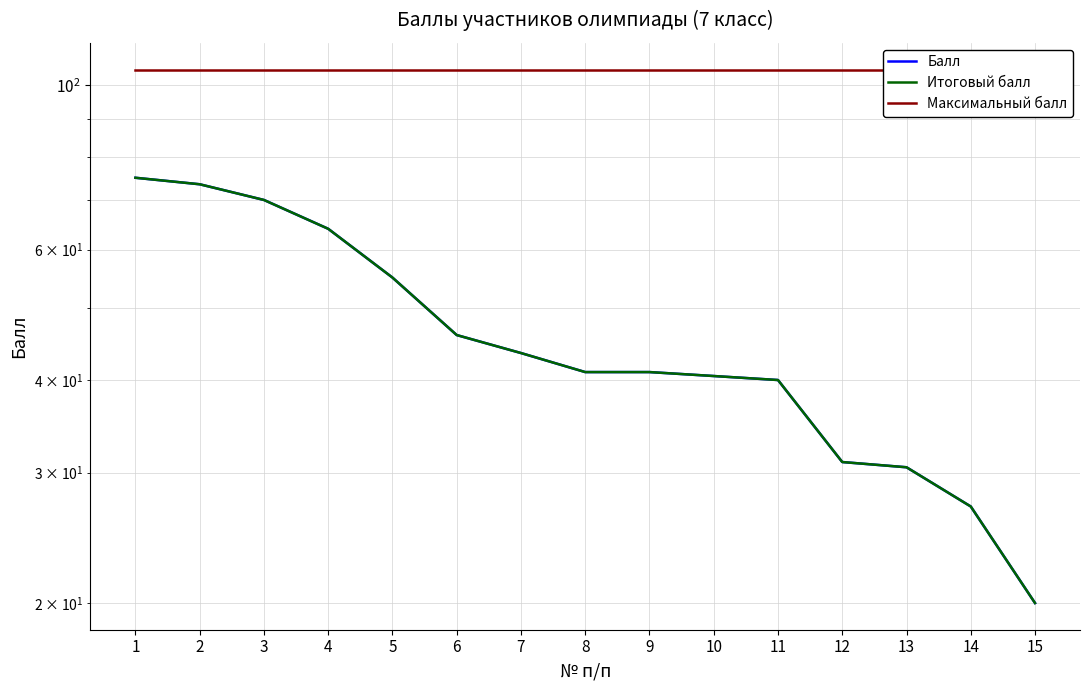

At which label does Итоговый балл reach its minimum?

15